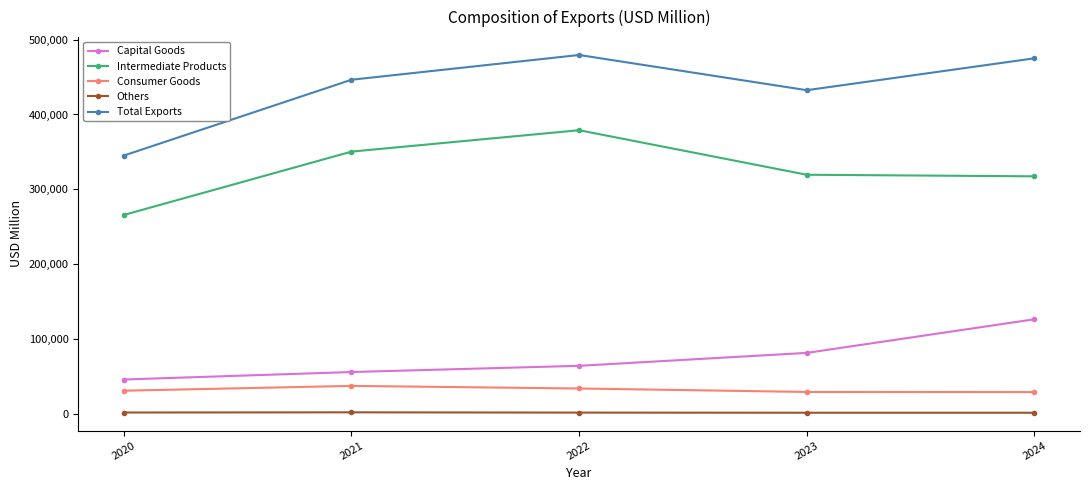

True or false: Others and Total Exports cross at least once.

False